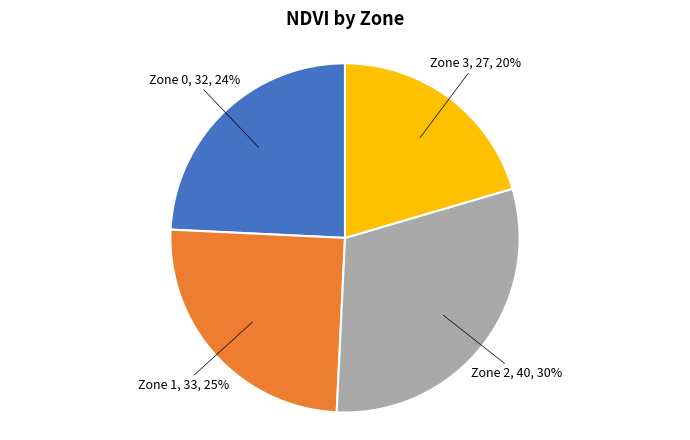

Is there a majority slice in this chart?

No